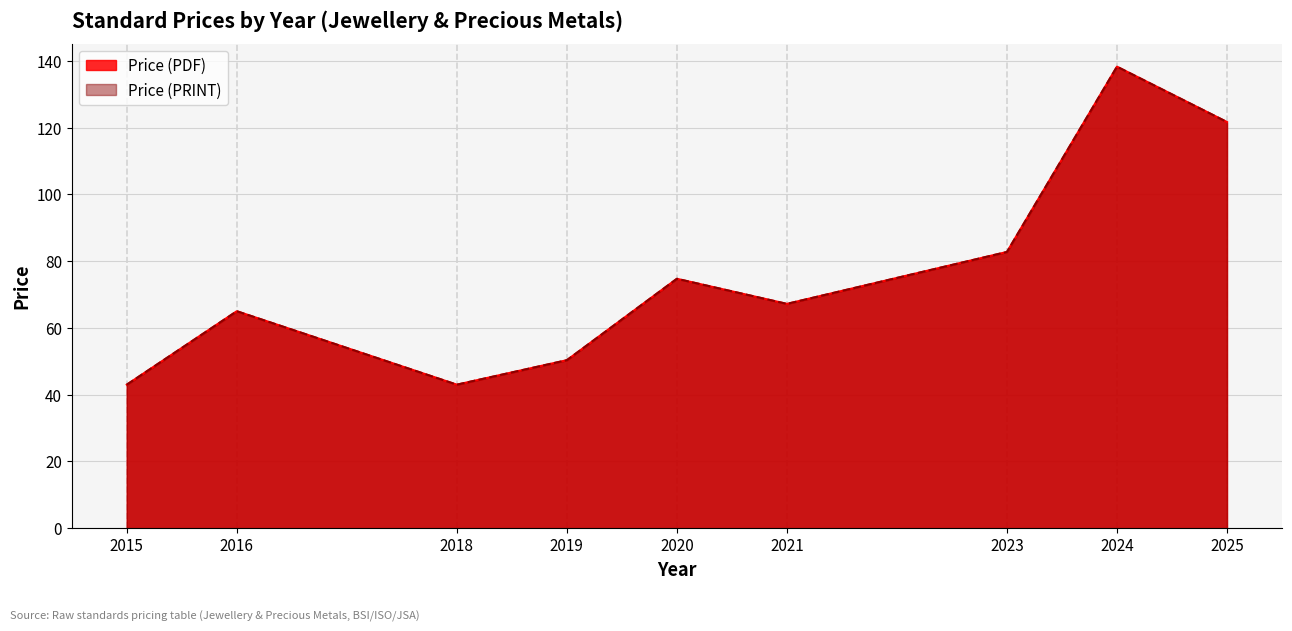

What is the minimum value shown in the chart?

43